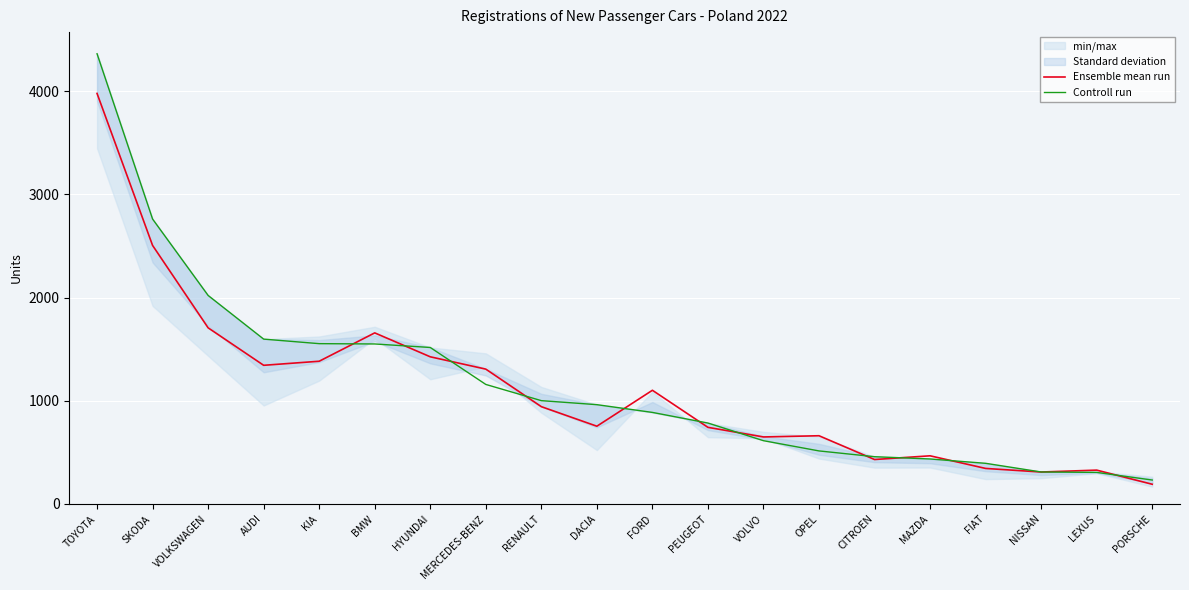

At which category is the sum across all series the highest?

TOYOTA